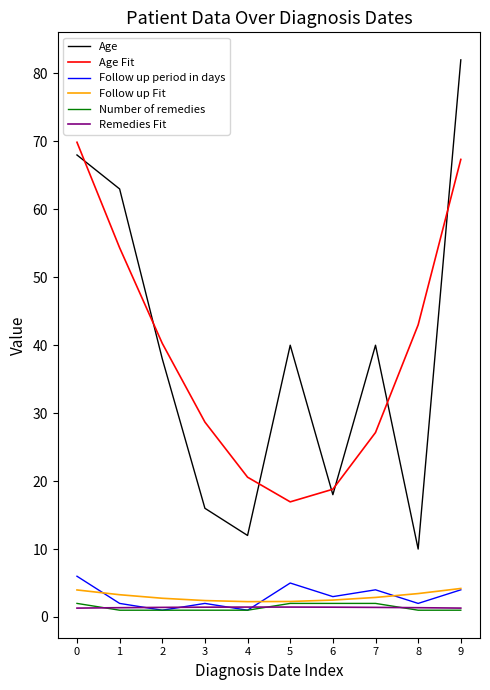

Count the Remedies Fit values in the range 1 to 2.

10